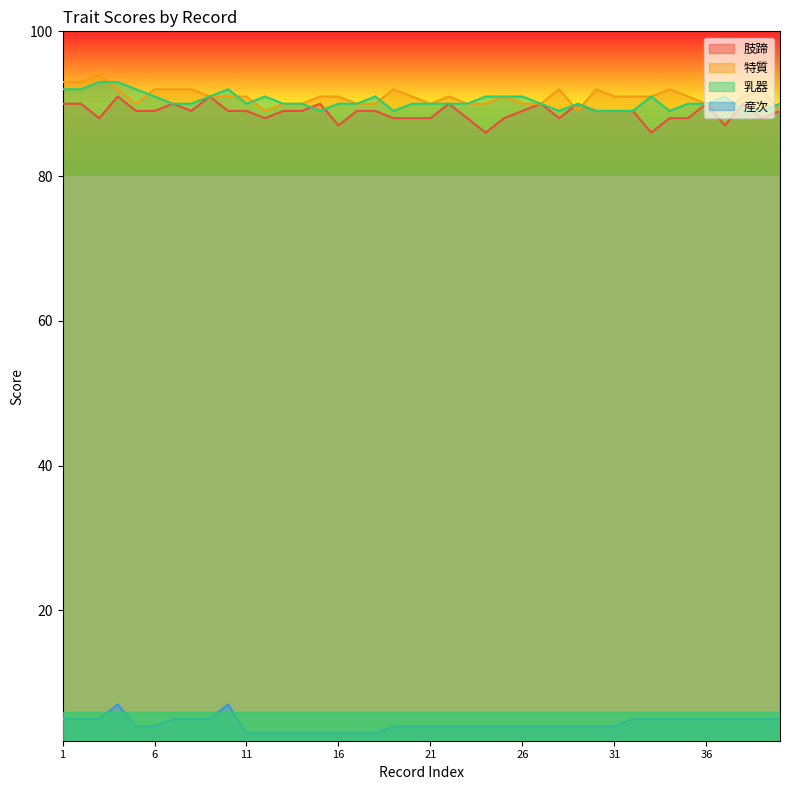

Where does the 乳器 series first go above 90?

1